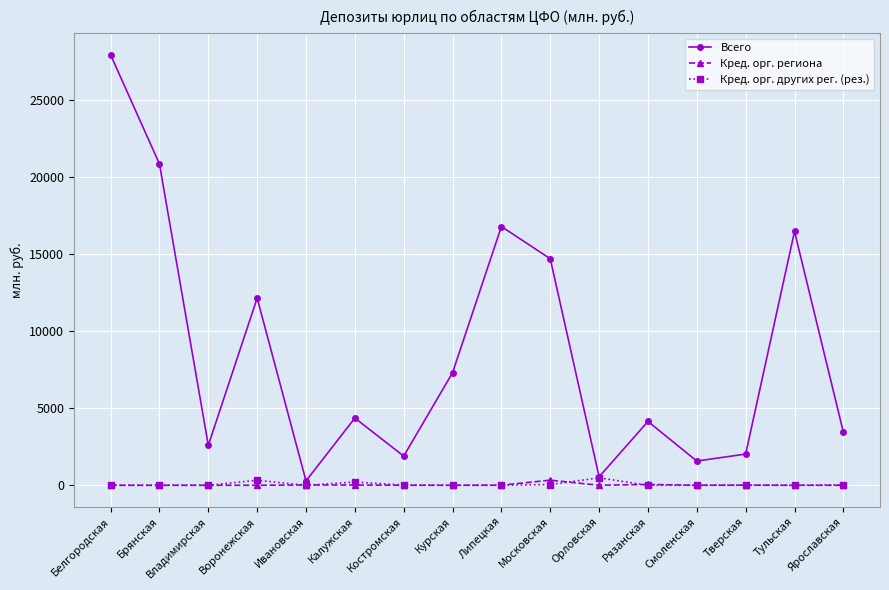

Where is the first local minimum for Всего?

Владимирская